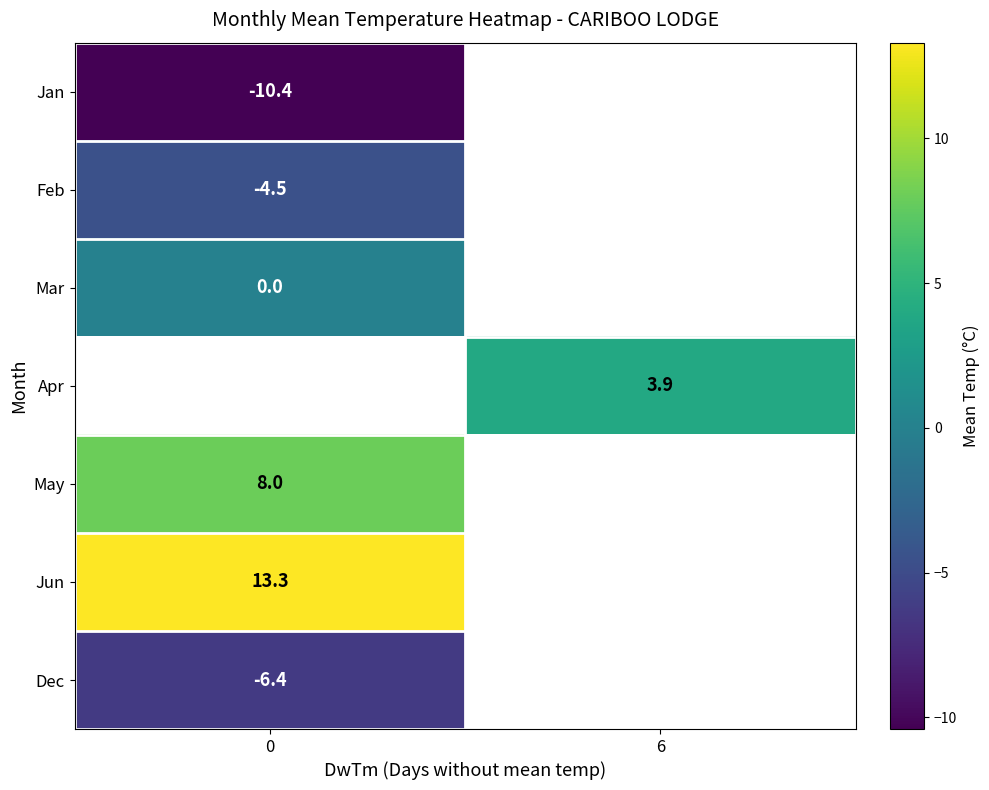

How many series are shown in this chart?

7